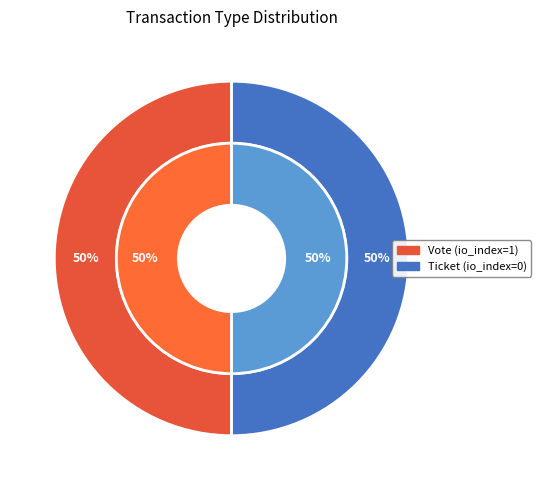

To the nearest percent, what is the combined percentage of Ticket and Vote?

100%